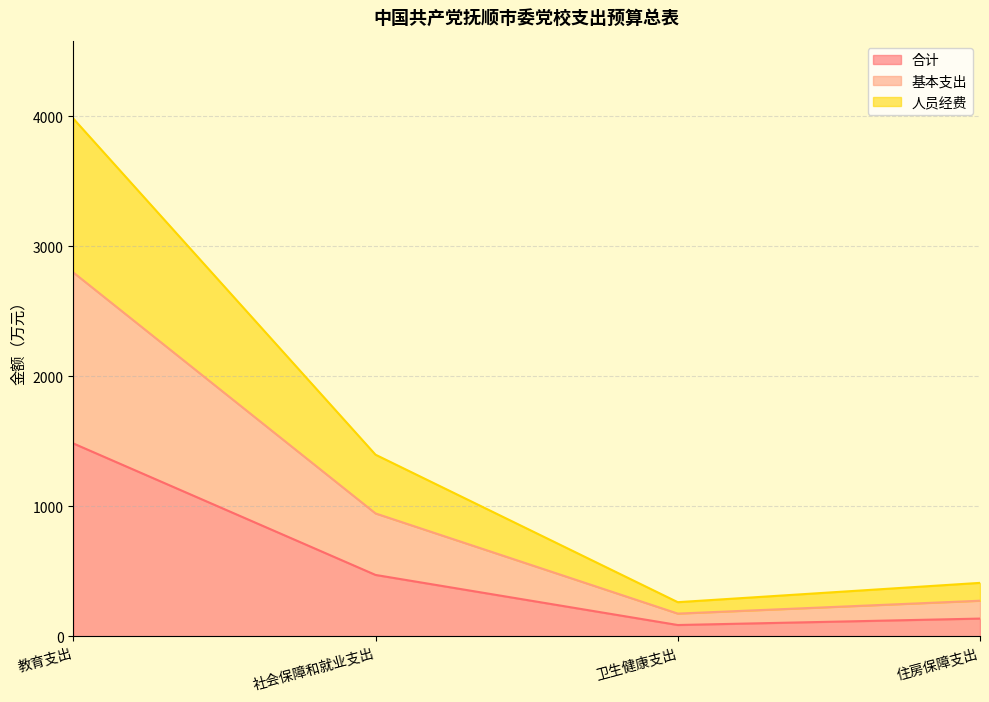

List the labels in order of 人员经费 value, largest first.

教育支出, 社会保障和就业支出, 住房保障支出, 卫生健康支出